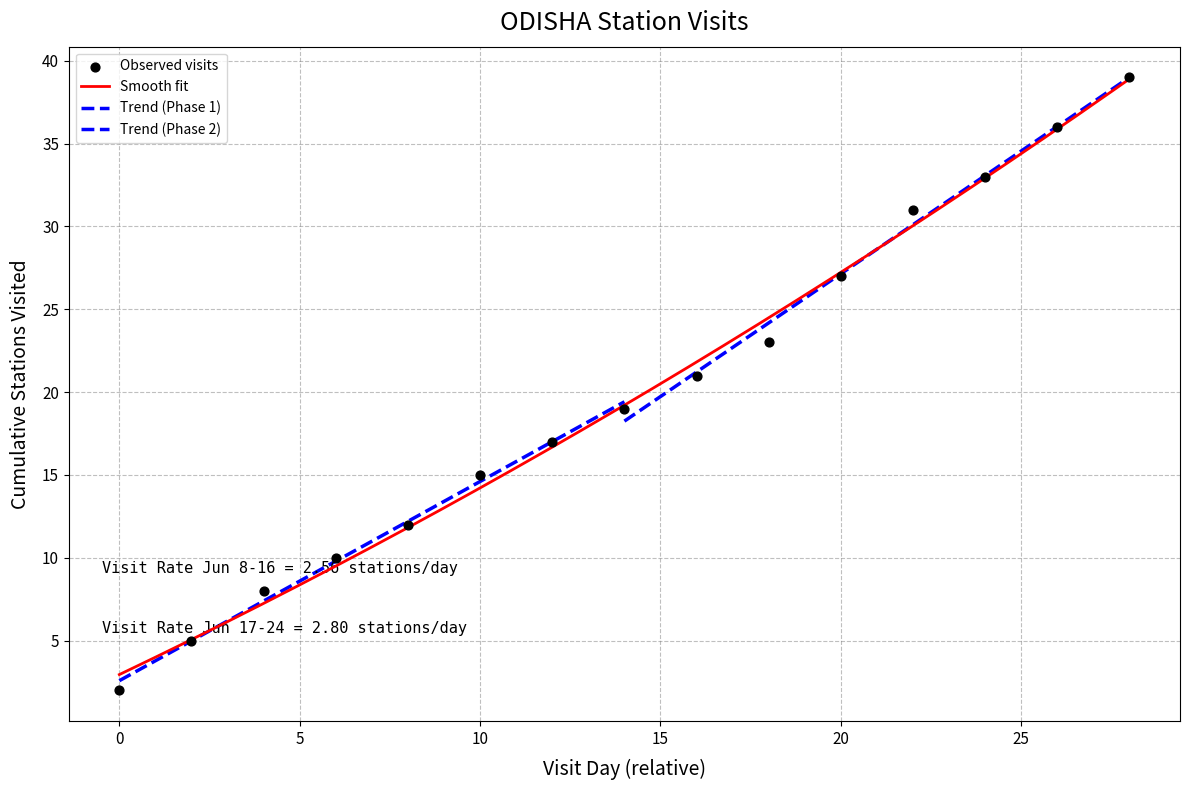

Approximately how many times larger is the value at 3 compared to 10?

0.4